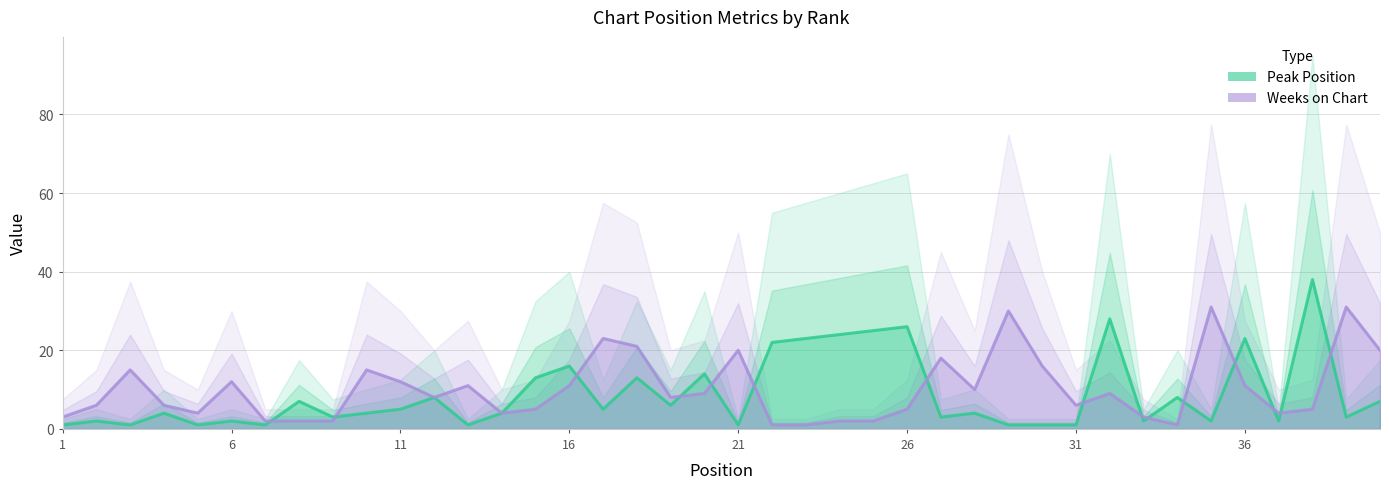

The Weeks on Chart series shows 1 at 9. True or false?

False